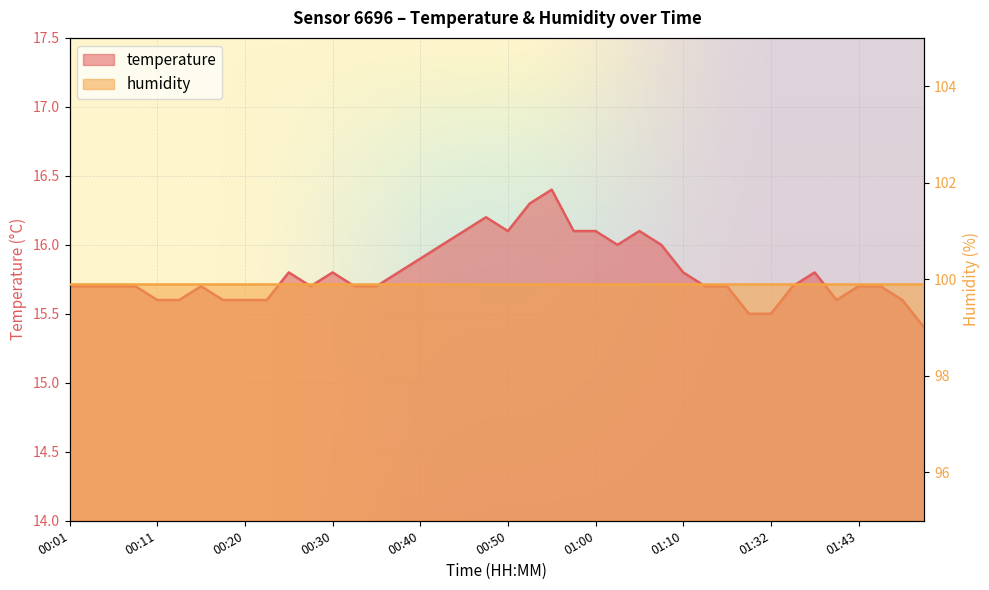

What is the label of the 17th point from the right?

00:57